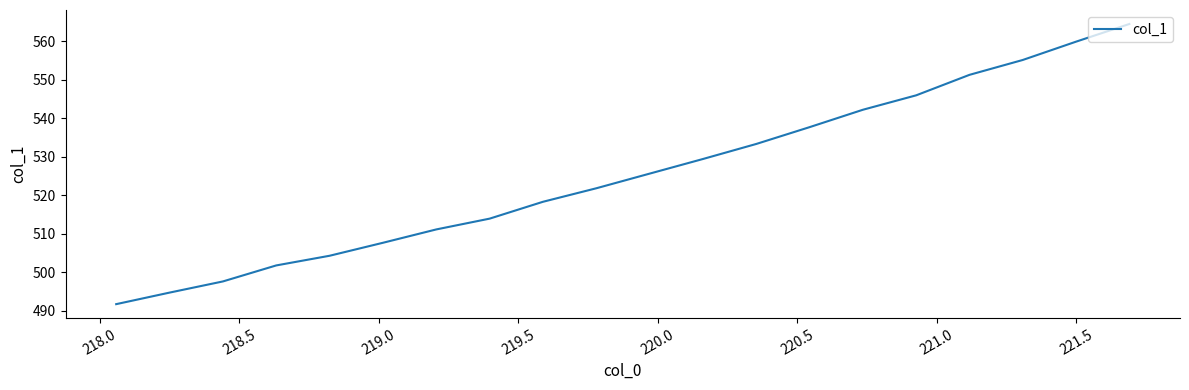

What is the smallest value displayed?

491.7